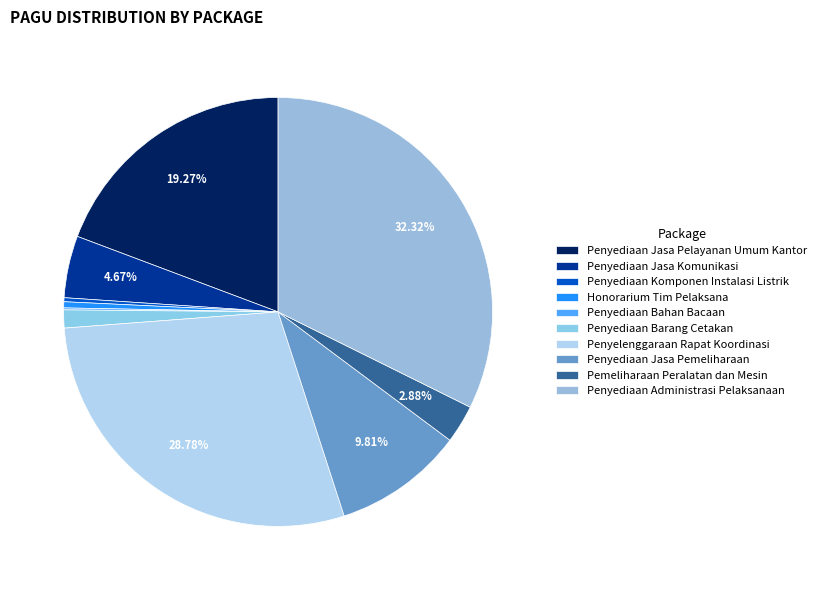

Count the number of slices in the pie.

10